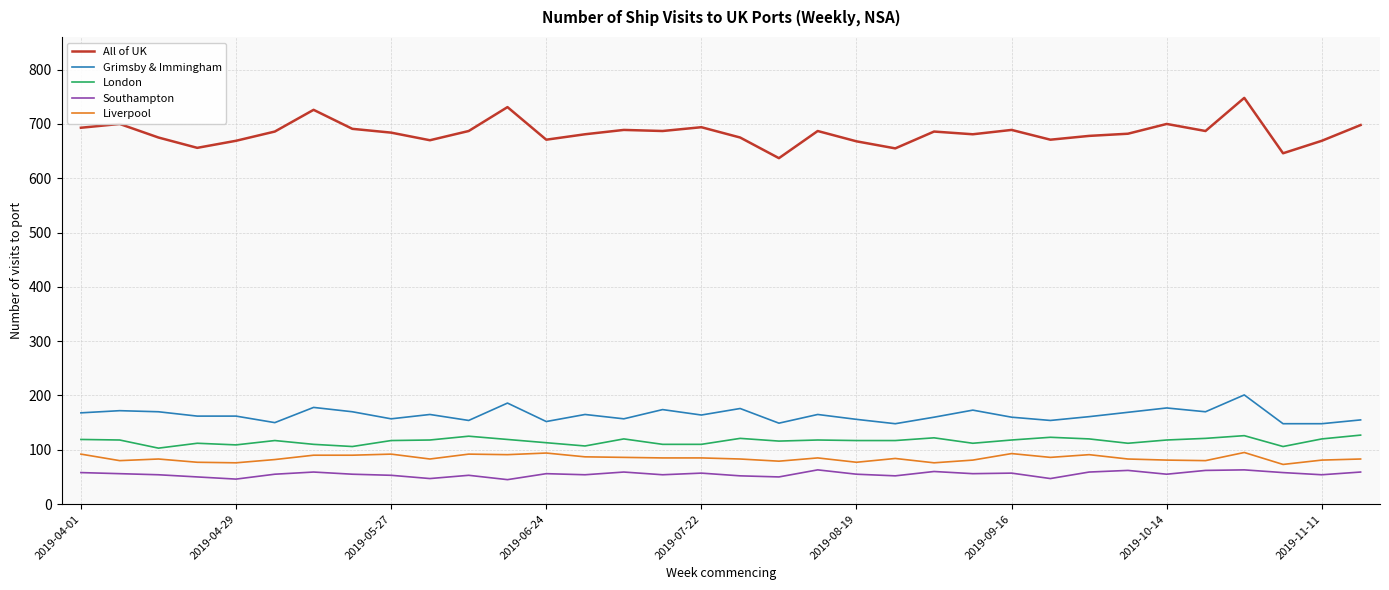

Which series has the largest total across all categories?

All of UK